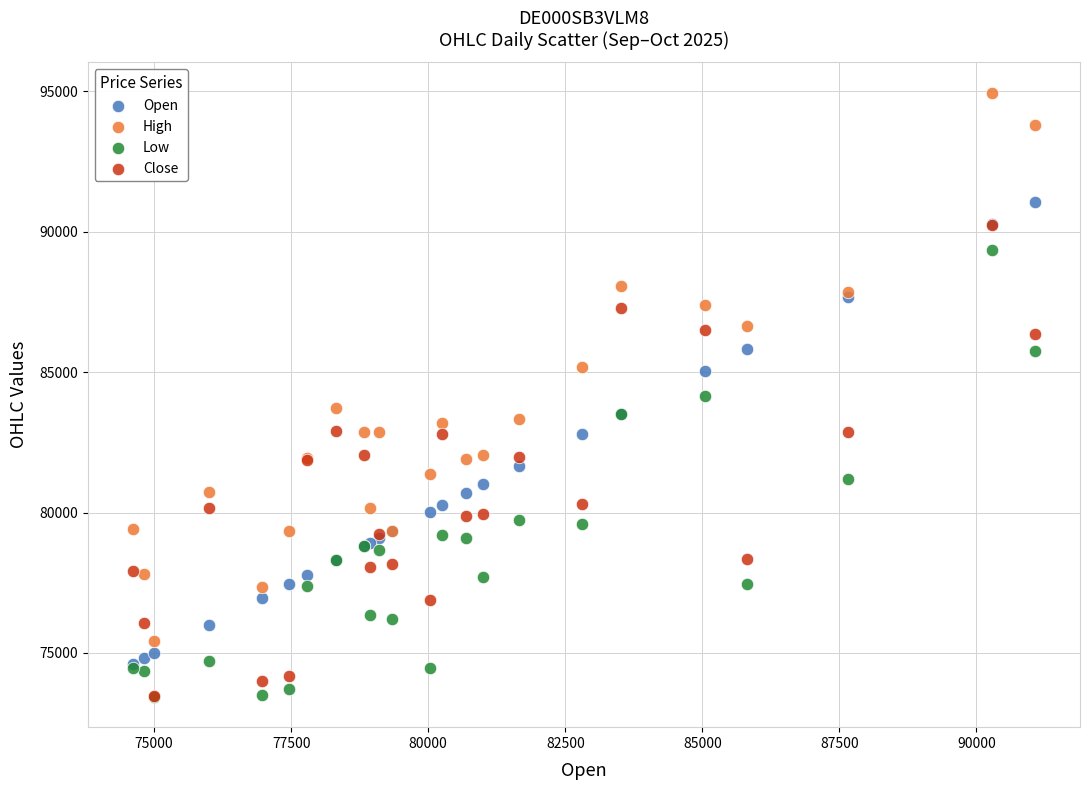

Which series reaches the maximum Y coordinate?

High